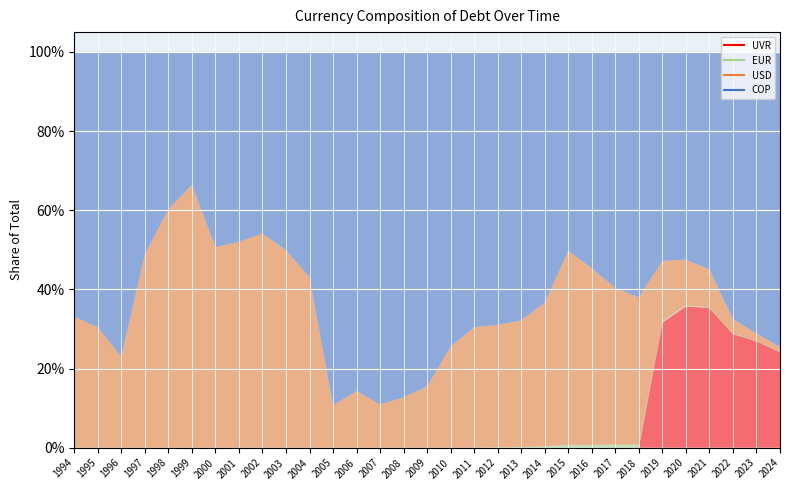

What is the spread (max minus min) of values at 2020?

0.5